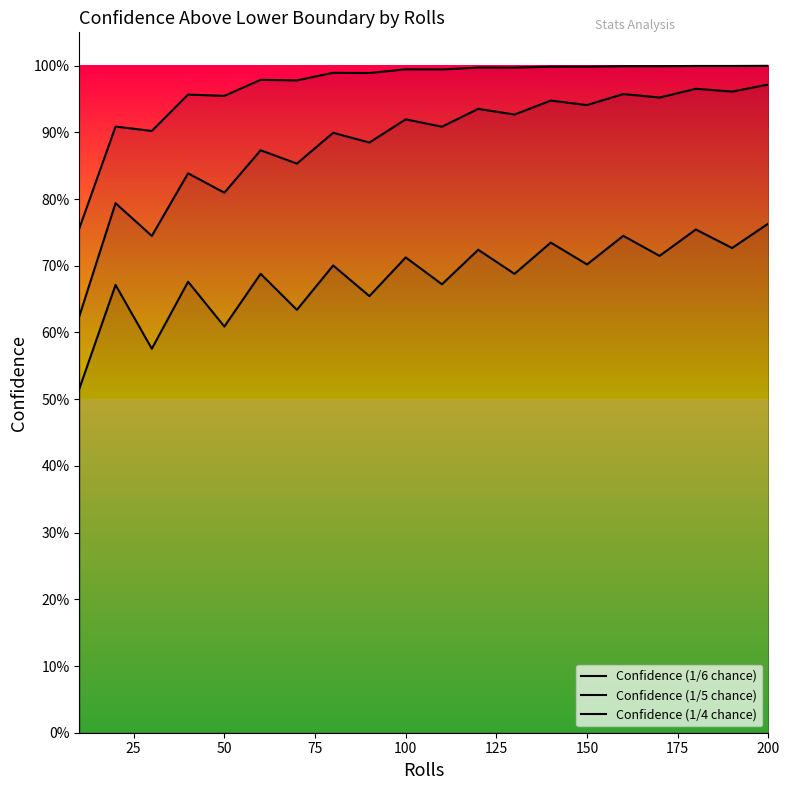

What is the difference between the maximum and minimum values in the Confidence (1/5 chance) series?

0.3